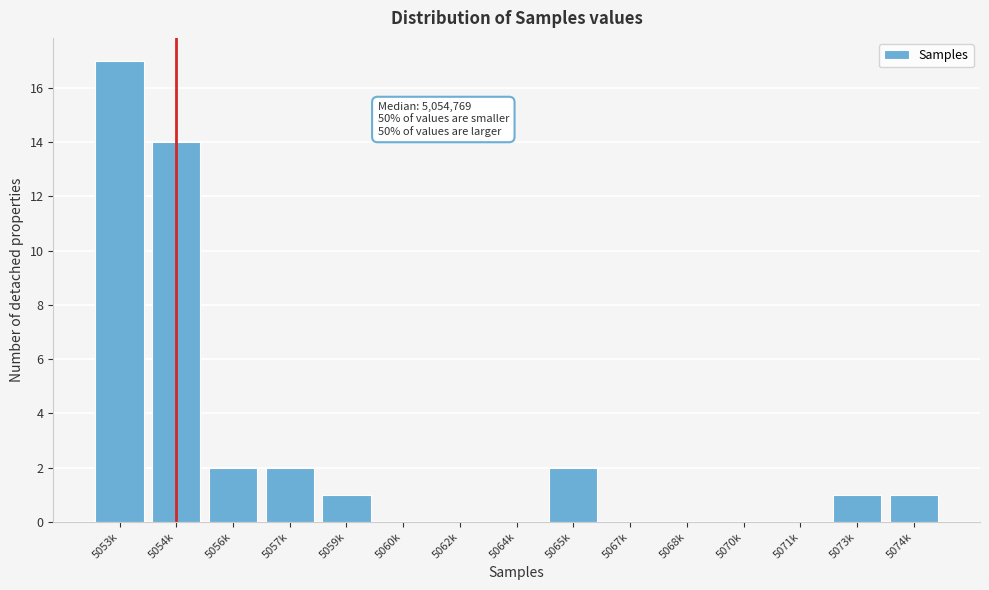

Reading left to right, transcribe all the data shown in this chart.

5053k=17	5054k=14	5056k=2	5057k=2	5059k=1	5060k=0	5062k=0	5064k=0	5065k=2	5067k=0	5068k=0	5070k=0	5071k=0	5073k=1	5074k=1